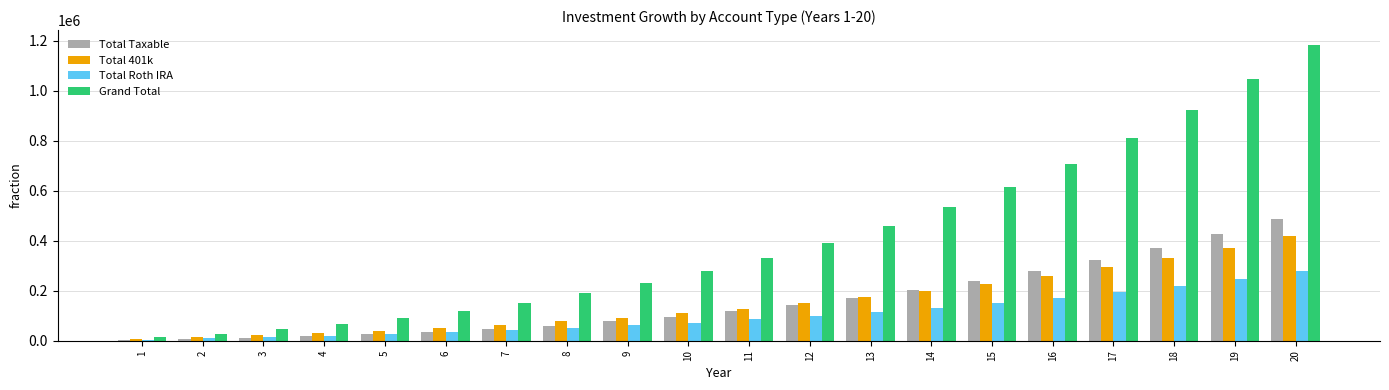

How many groups of bars are there?

20